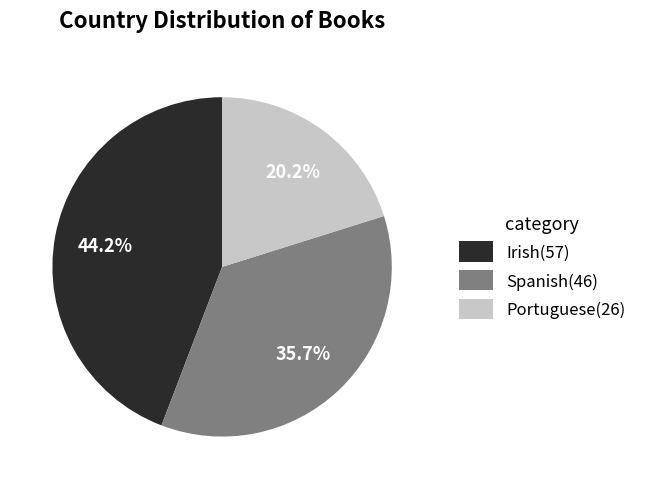

To the nearest percent, what portion does Irish represent?

44%